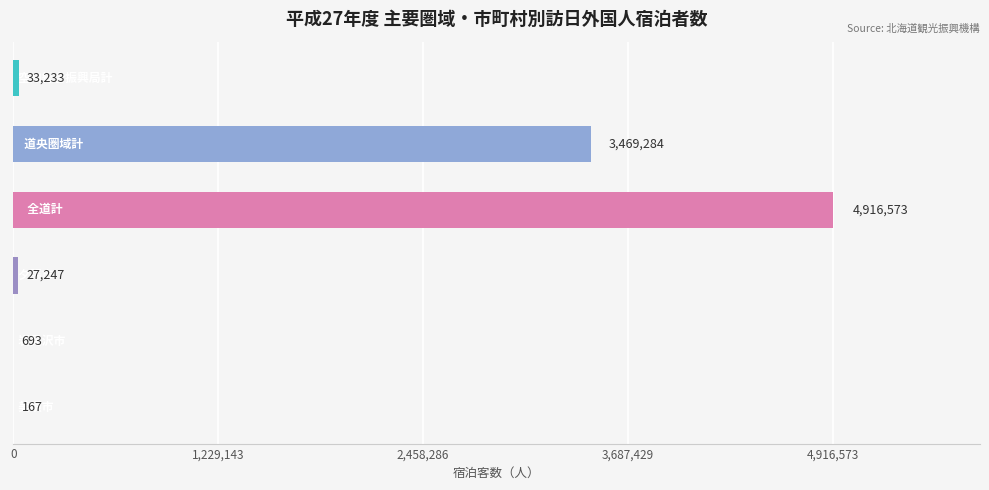

What is the sum of all values?

8447197